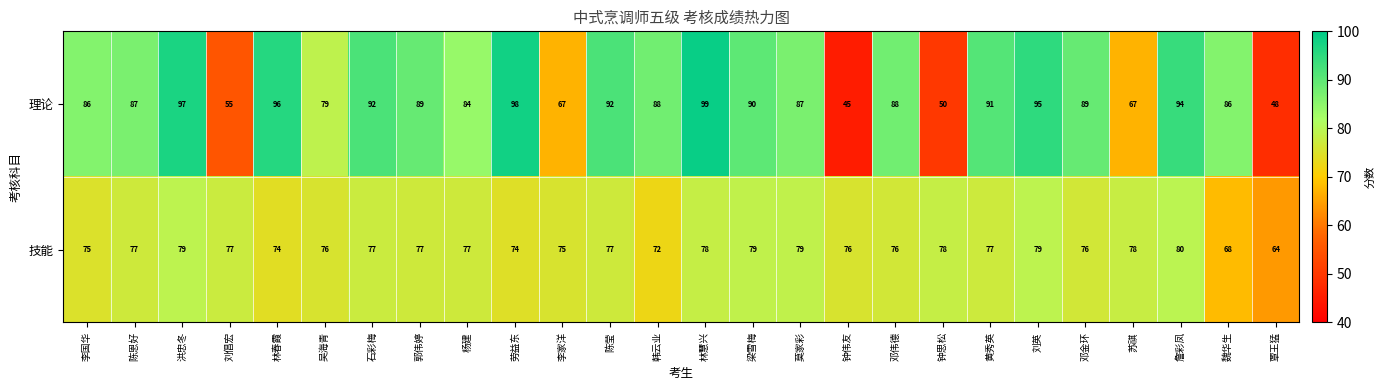

What is the sum of the 理论 values at 林慧兴 and 黄秀英?

190